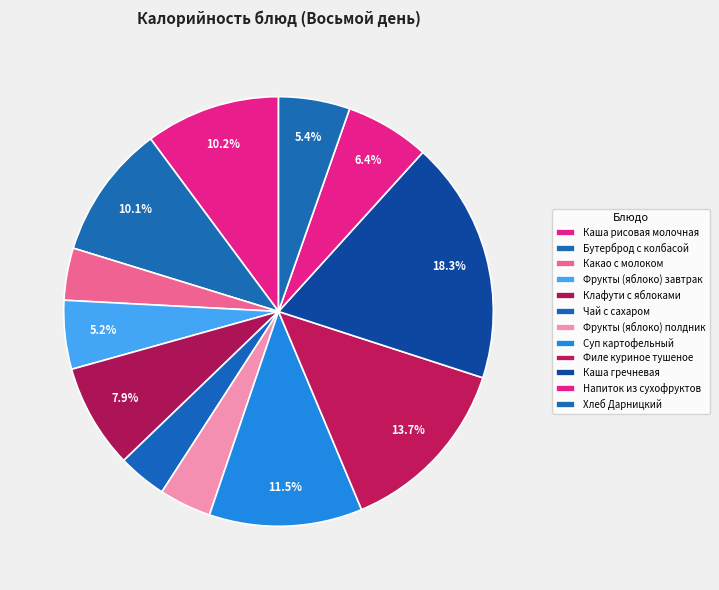

What percentage is the Каша рисовая молочная slice, to the nearest percent?

10%